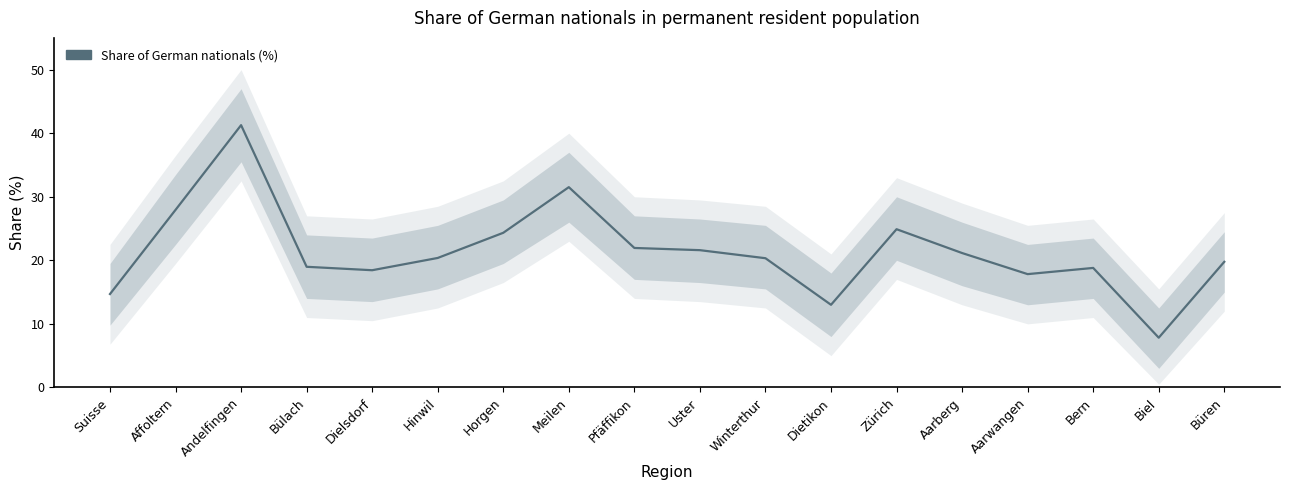

What is the value of the 10th point from the left?

21.6